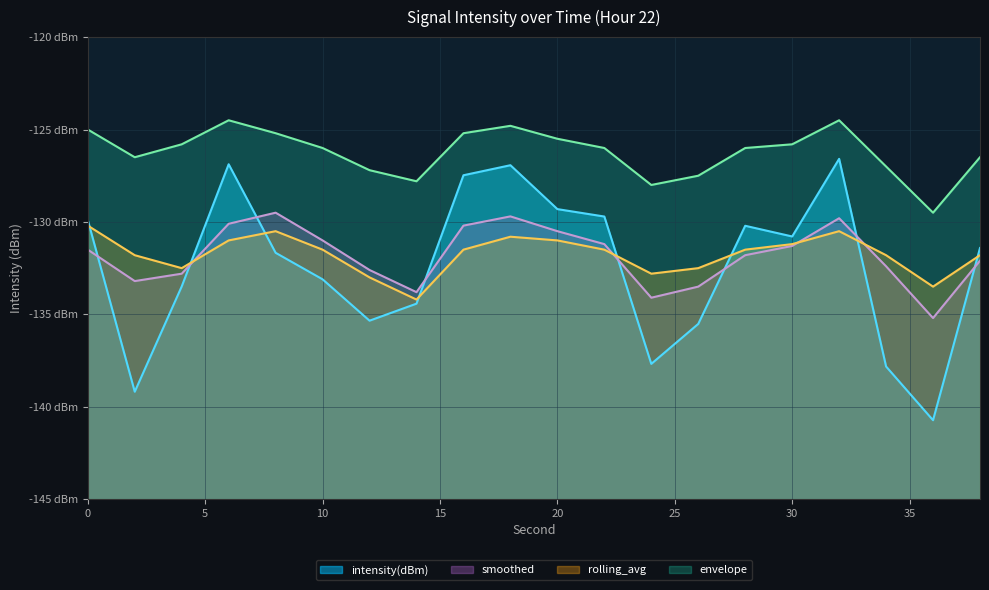

How many data points in smoothed are less than -131?

13